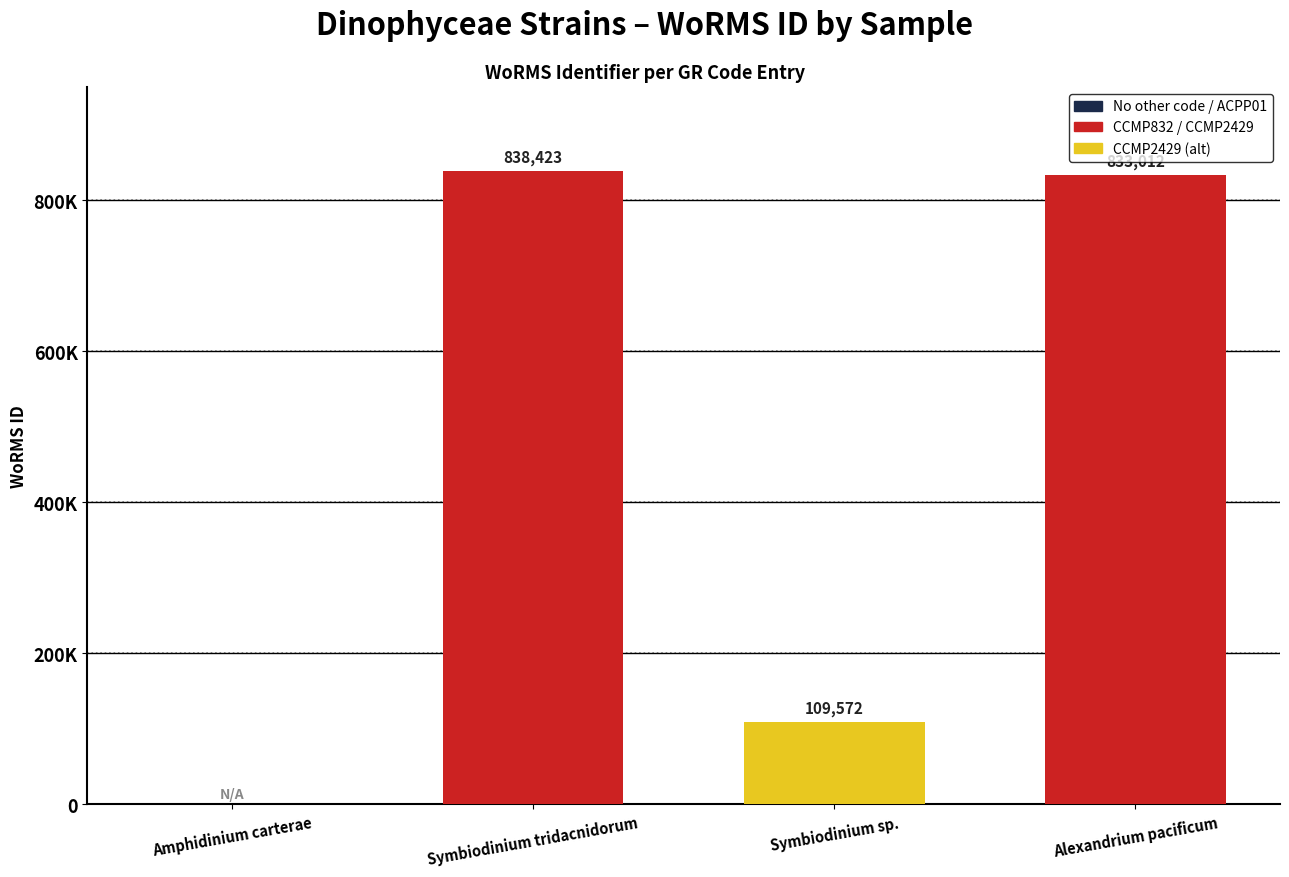

The value at Amphidinium carterae is 505444. True or false?

False